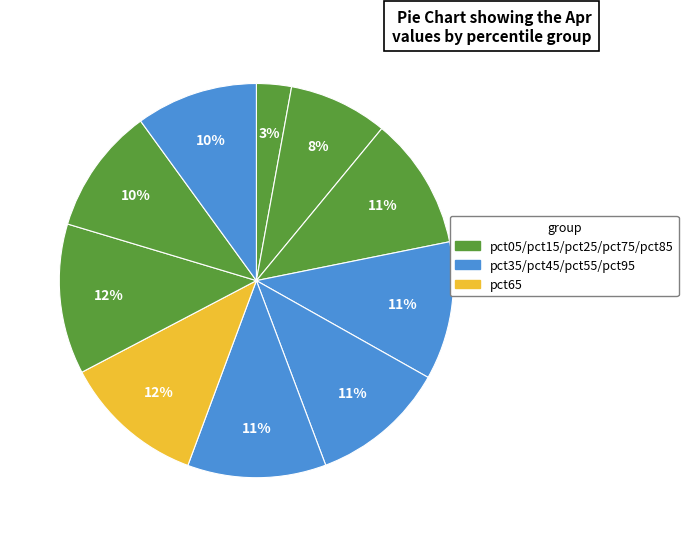

Is there any slice that represents more than half of the pie?

No